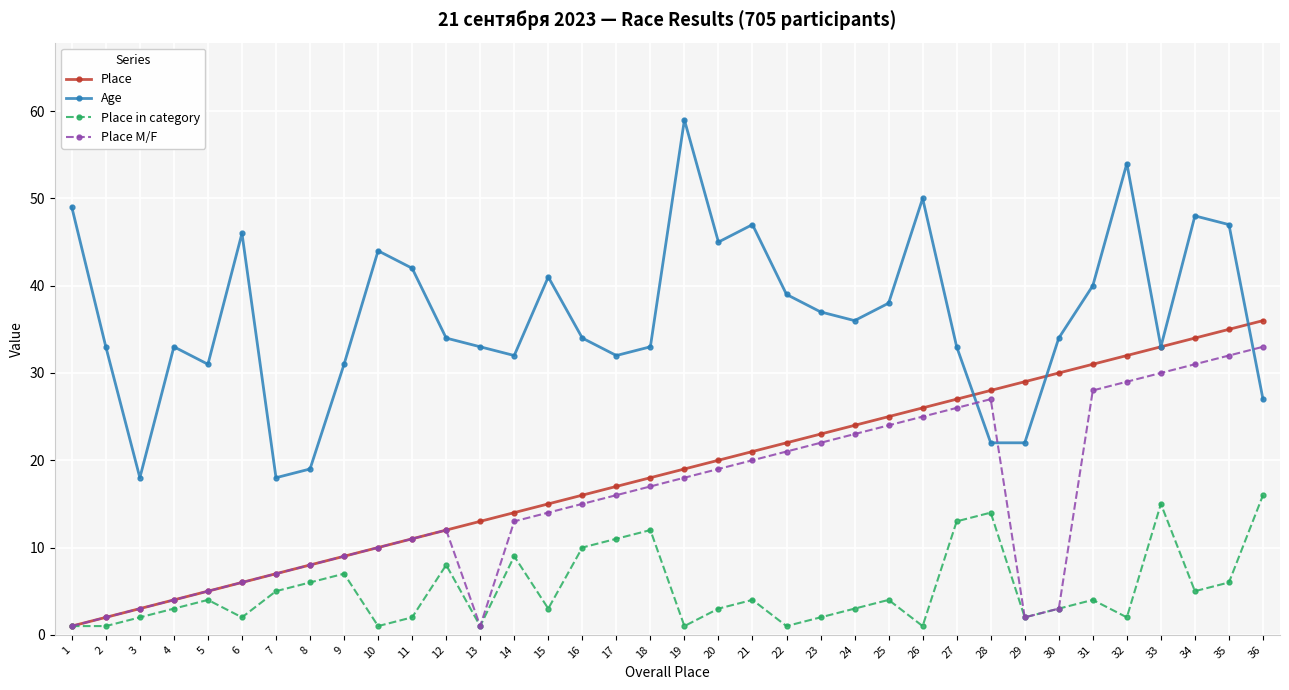

How many lines are shown in the chart?

4